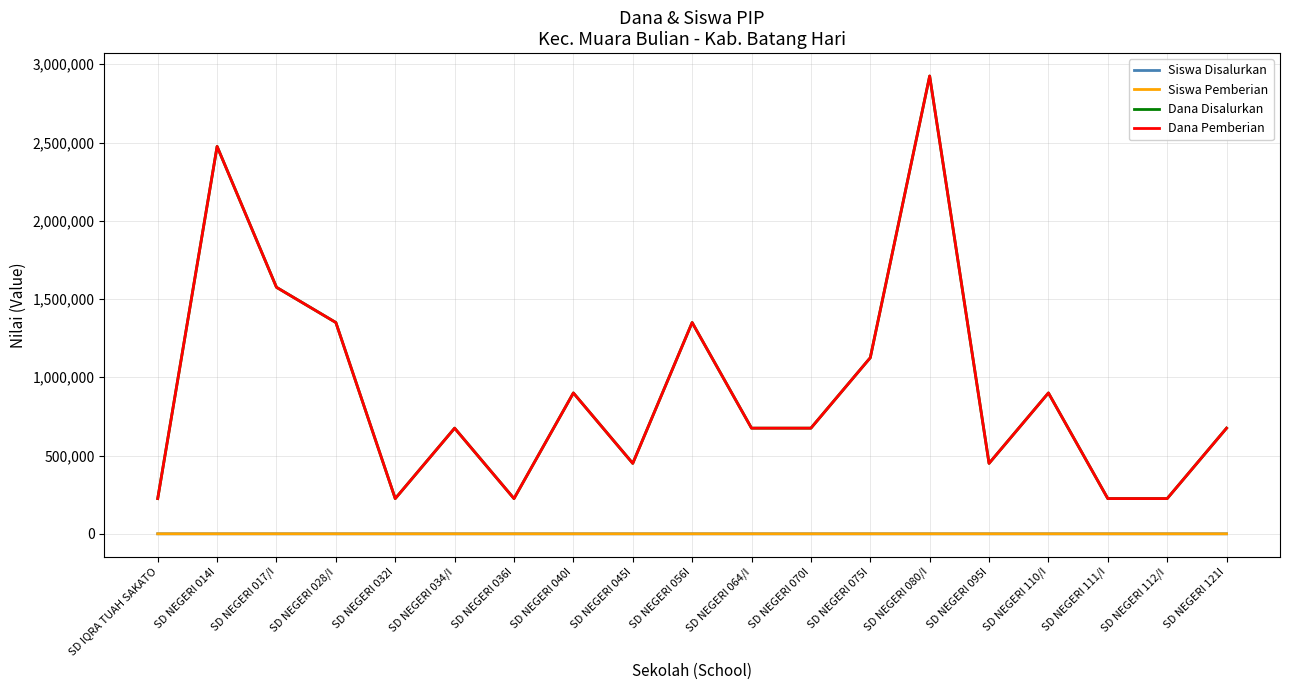

The value of Siswa Disalurkan at SD NEGERI 080/I is 13. True or false?

True